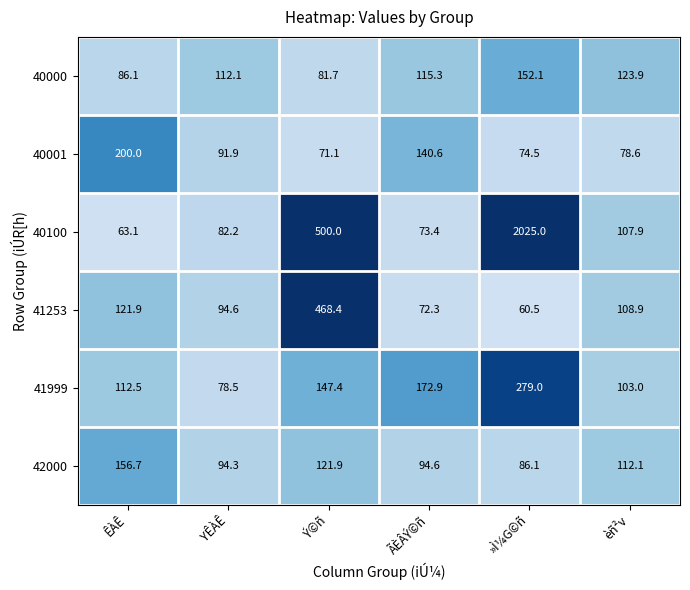

At which label does 42000 first exceed 112?

ÊÀÊ